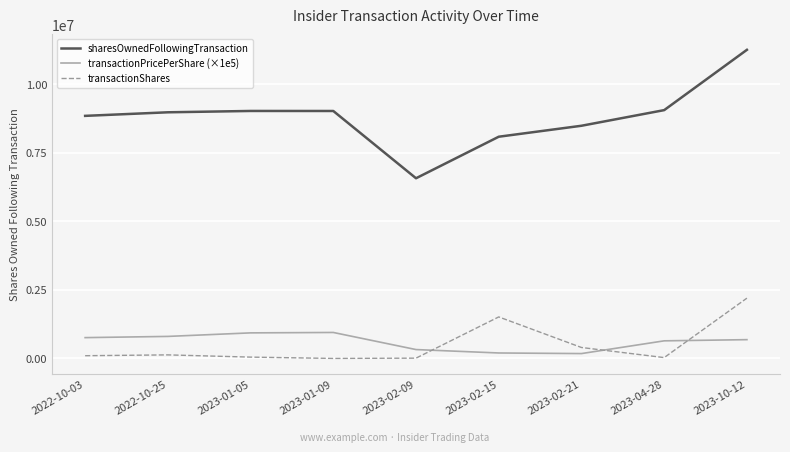

Is the value of sharesOwnedFollowingTransaction at 2023-02-21 greater than the value of transactionShares at 2022-10-03?

Yes